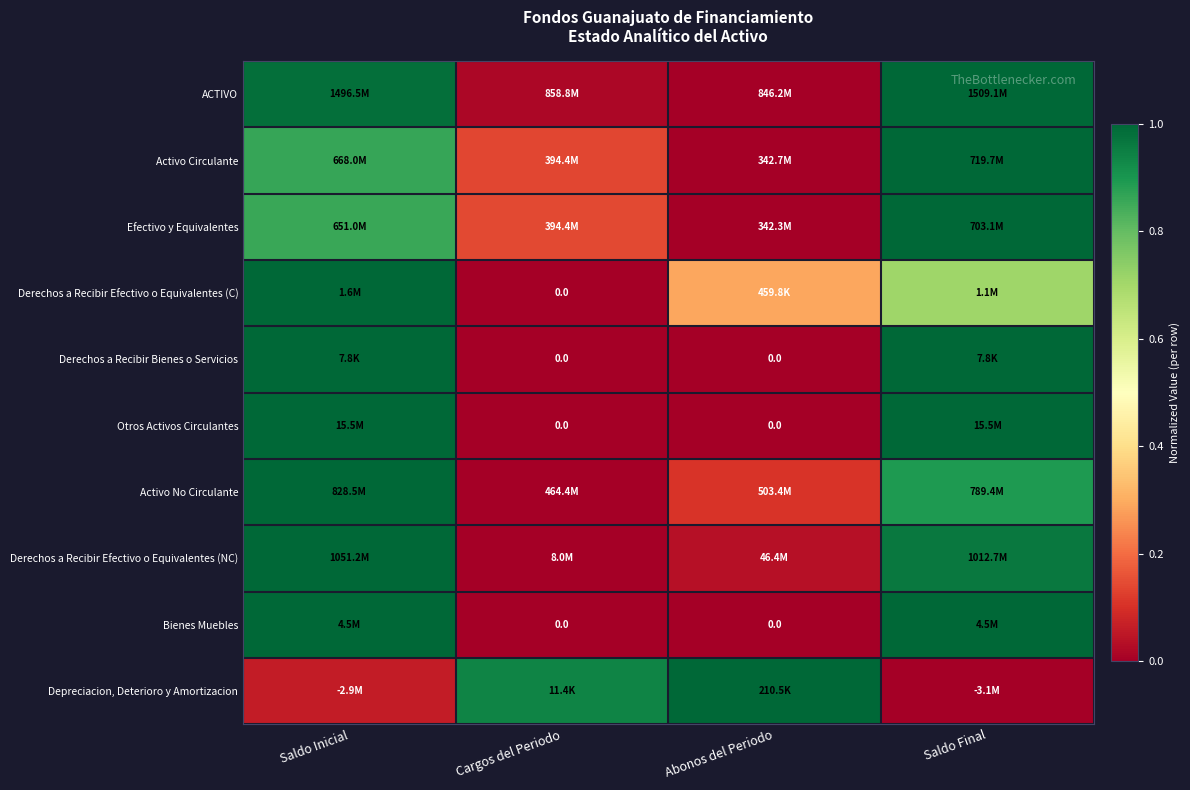

At how many categories does at least one series exceed 0?

4